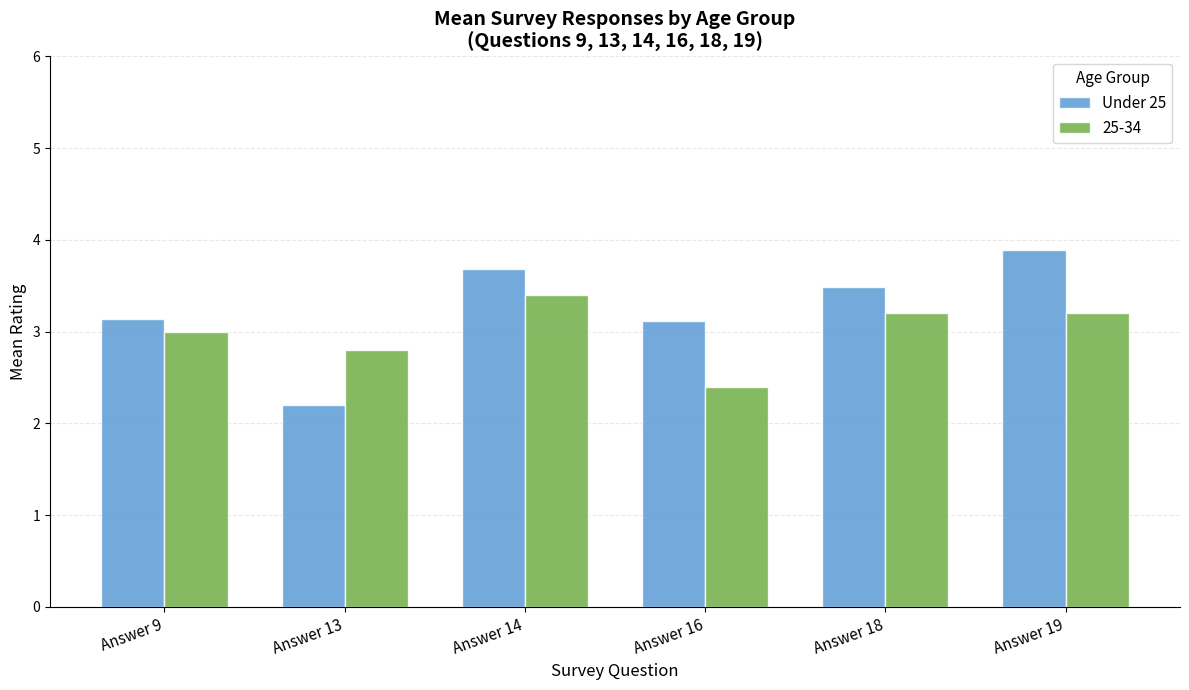

At which category does the chart reach its peak across all series?

Answer 19